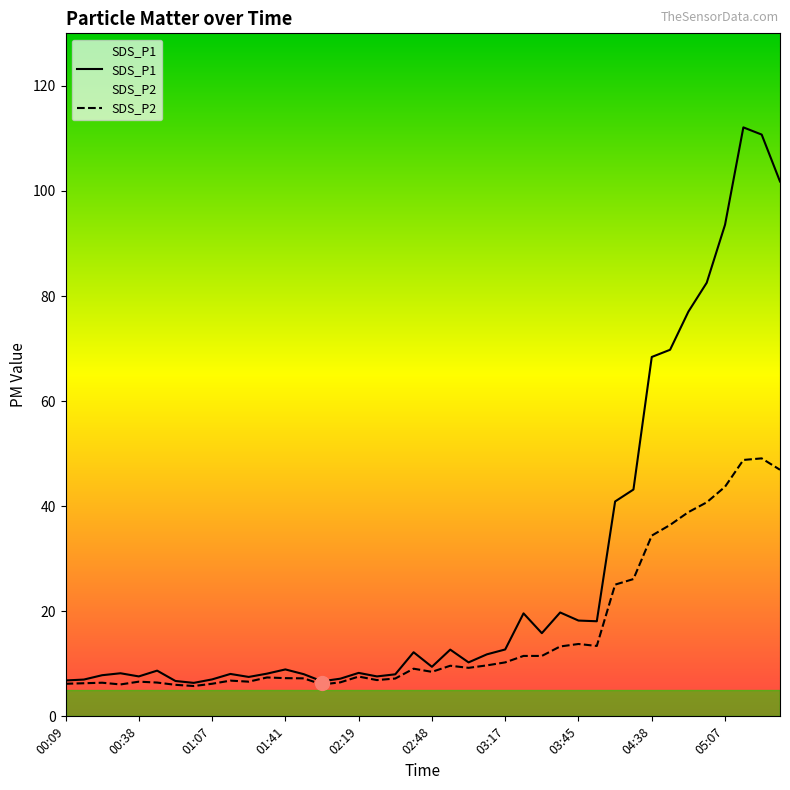

What is the minimum value for SDS_P2?

5.8